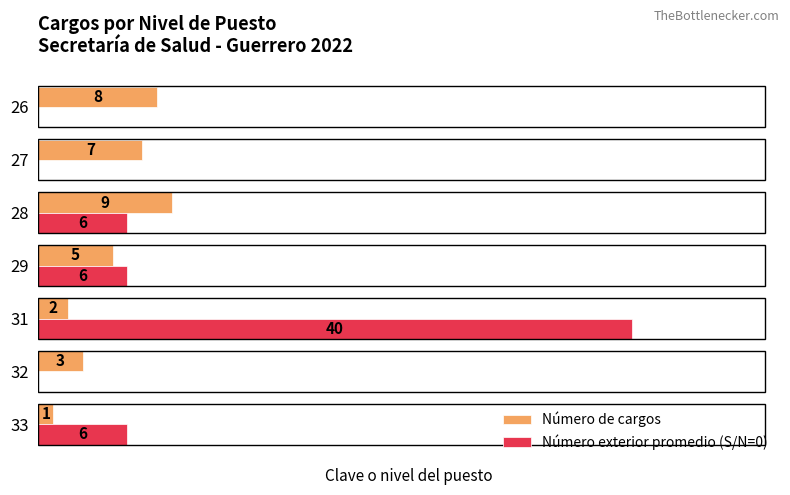

Is the value of Número de cargos at 29 greater than the value of Número exterior promedio (S/N=0) at 33?

No